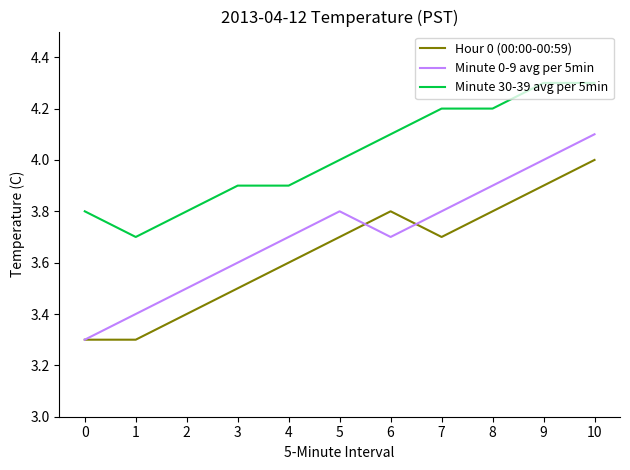

Which series has the largest range (max minus min)?

Minute 0-9 avg per 5min